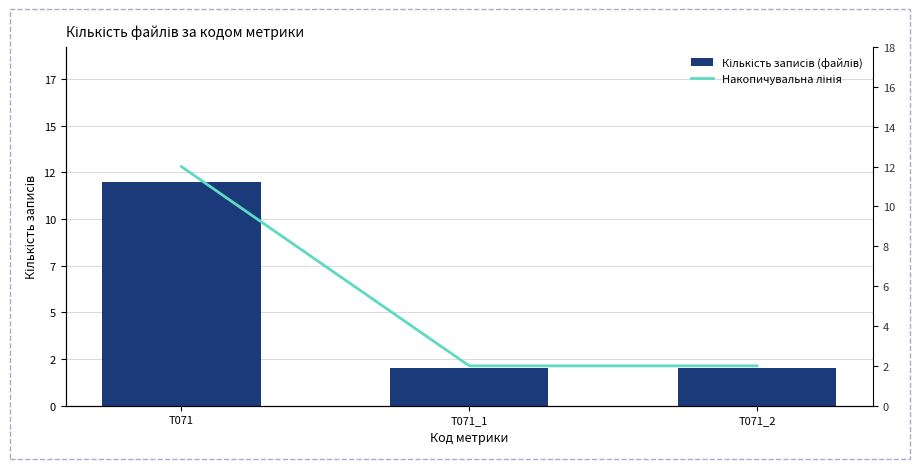

Which category has the lowest value across all series?

T071_1